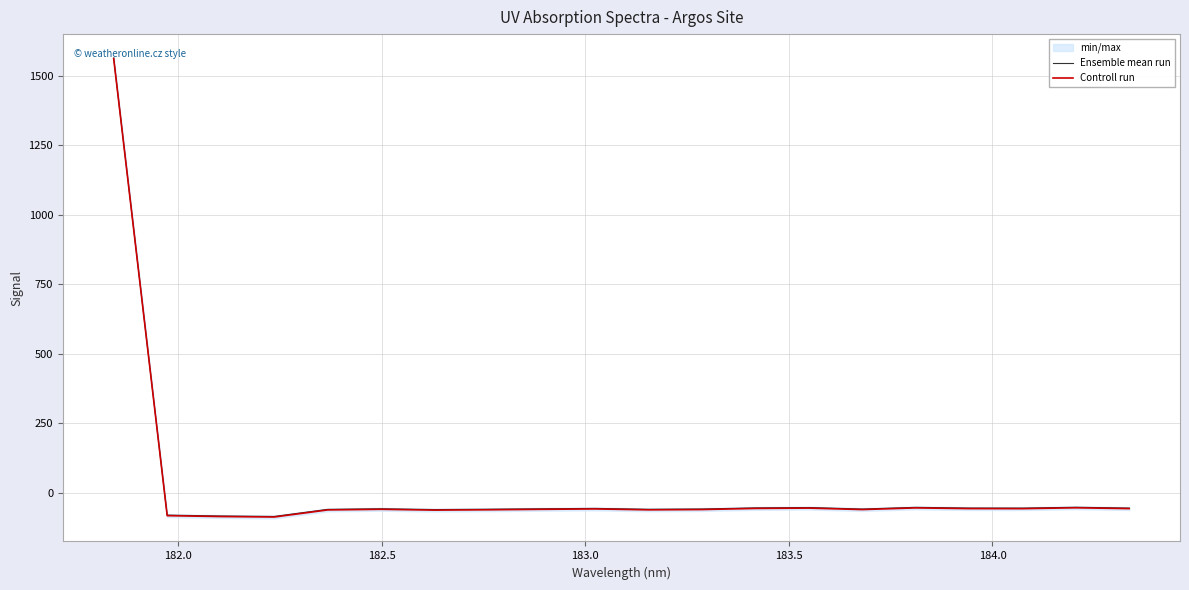

What is the value of the Controll run point at the 5th from the left?

-62.2